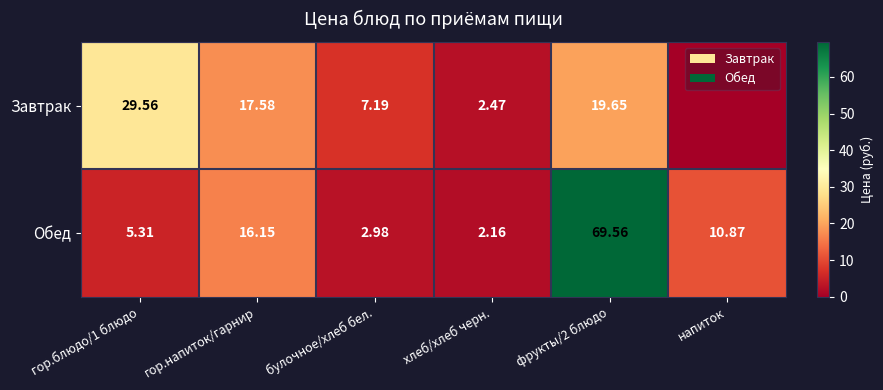

The value of Завтрак at гор.блюдо/1 блюдо is 29.6. True or false?

True